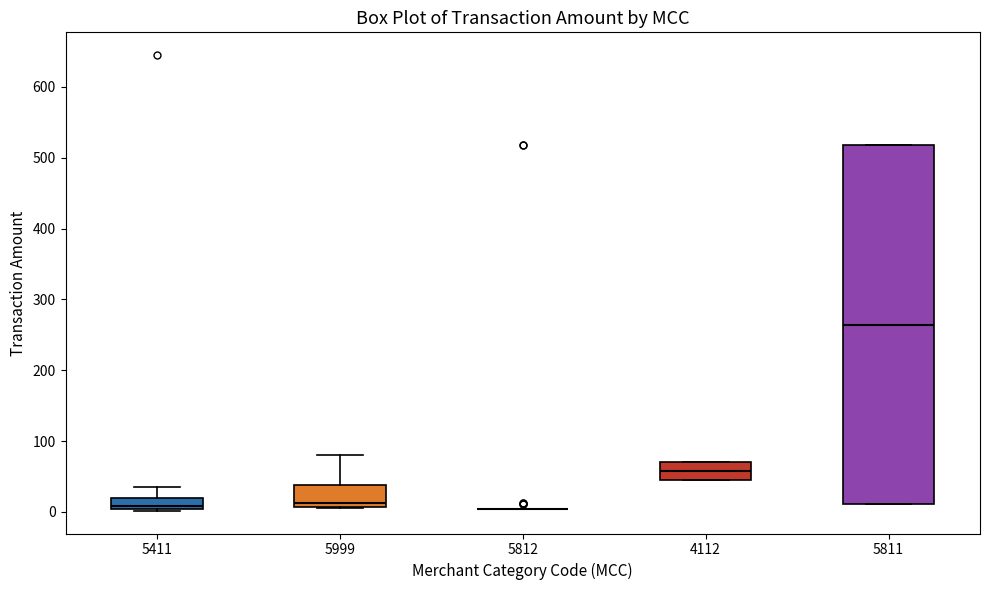

Reading left to right, transcribe this box plot: for each box, give where its median line is, the range the box spans, and where its two whiskers end, as read against the y-axis. The values are not printed on the chart, so give them approximately, as read against the axis.

5411: median 10, box 0 to 20, whiskers 0 to 40
5999: median 10 (just above the box's lower edge), box 10 to 40, whiskers 10 to 80
5812: box collapsed to a line at 0, whiskers 0 to 0
4112: median 60, box 40 to 70, whiskers 40 to 70
5811: median 260, box 10 to 520, whiskers 10 to 520